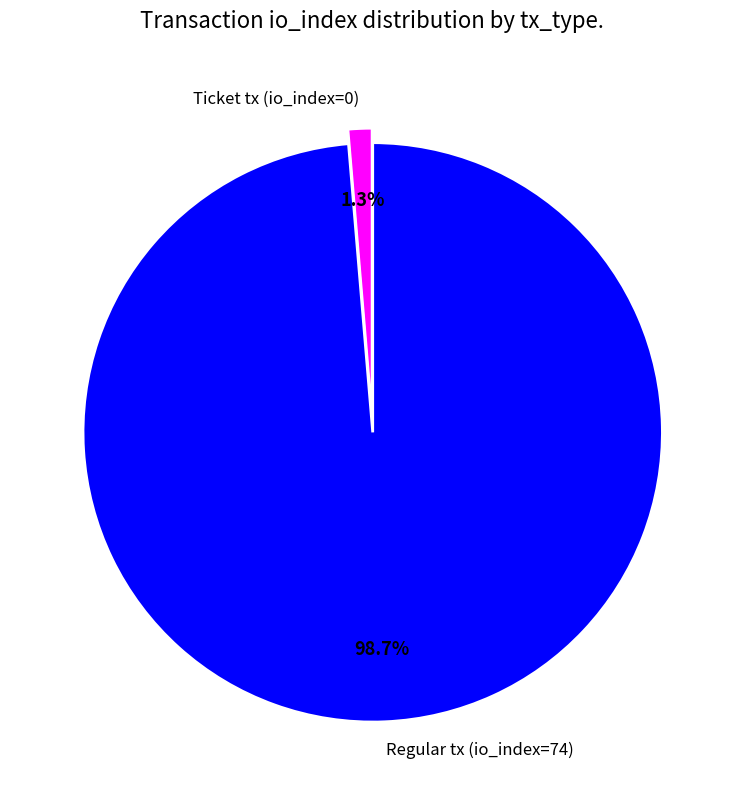

What is the largest slice in the pie chart?

Regular tx (io_index=74)